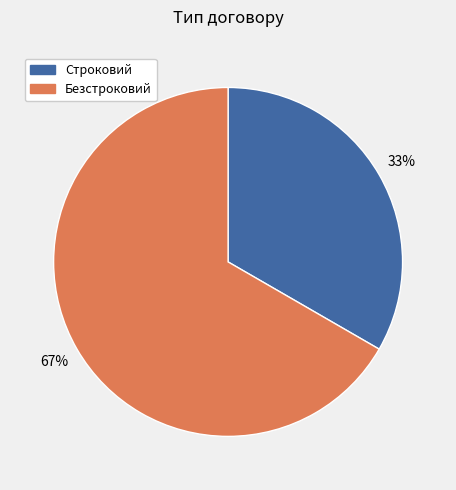

To the nearest percent, what percentage of the pie is Строковий?

33%